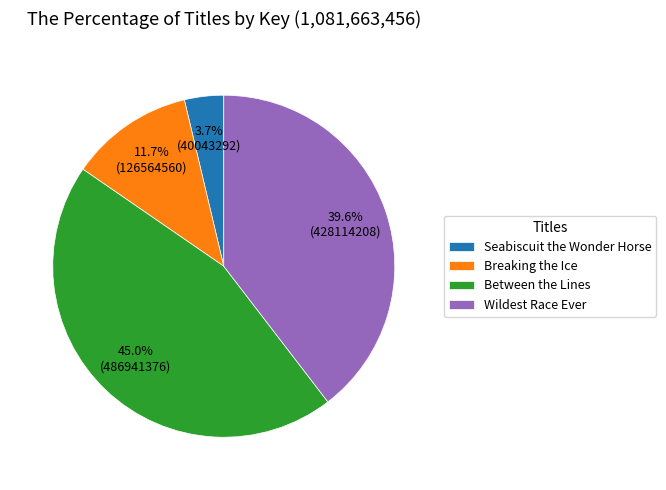

Which category has the biggest portion of the pie?

Between the Lines